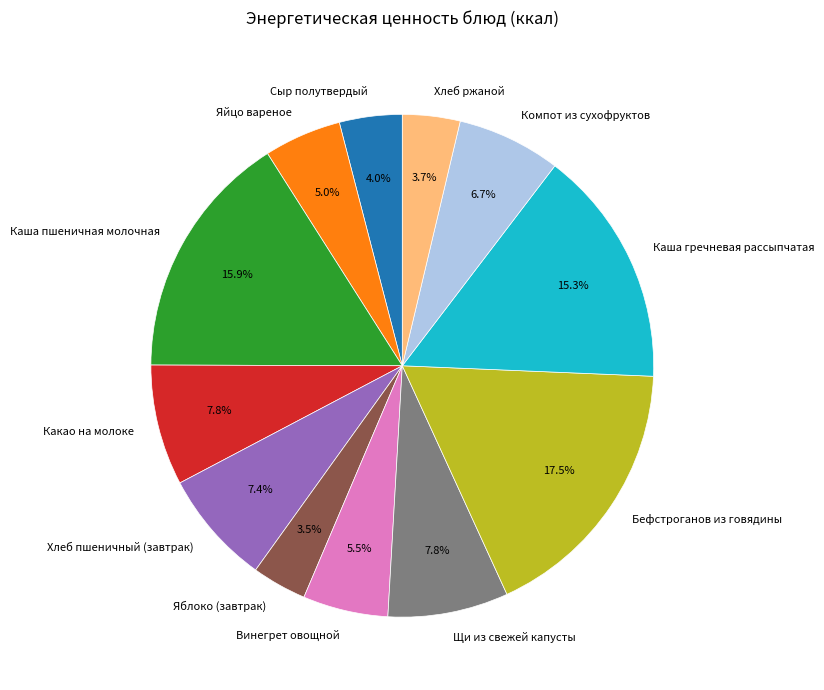

Does any single category account for the majority?

No